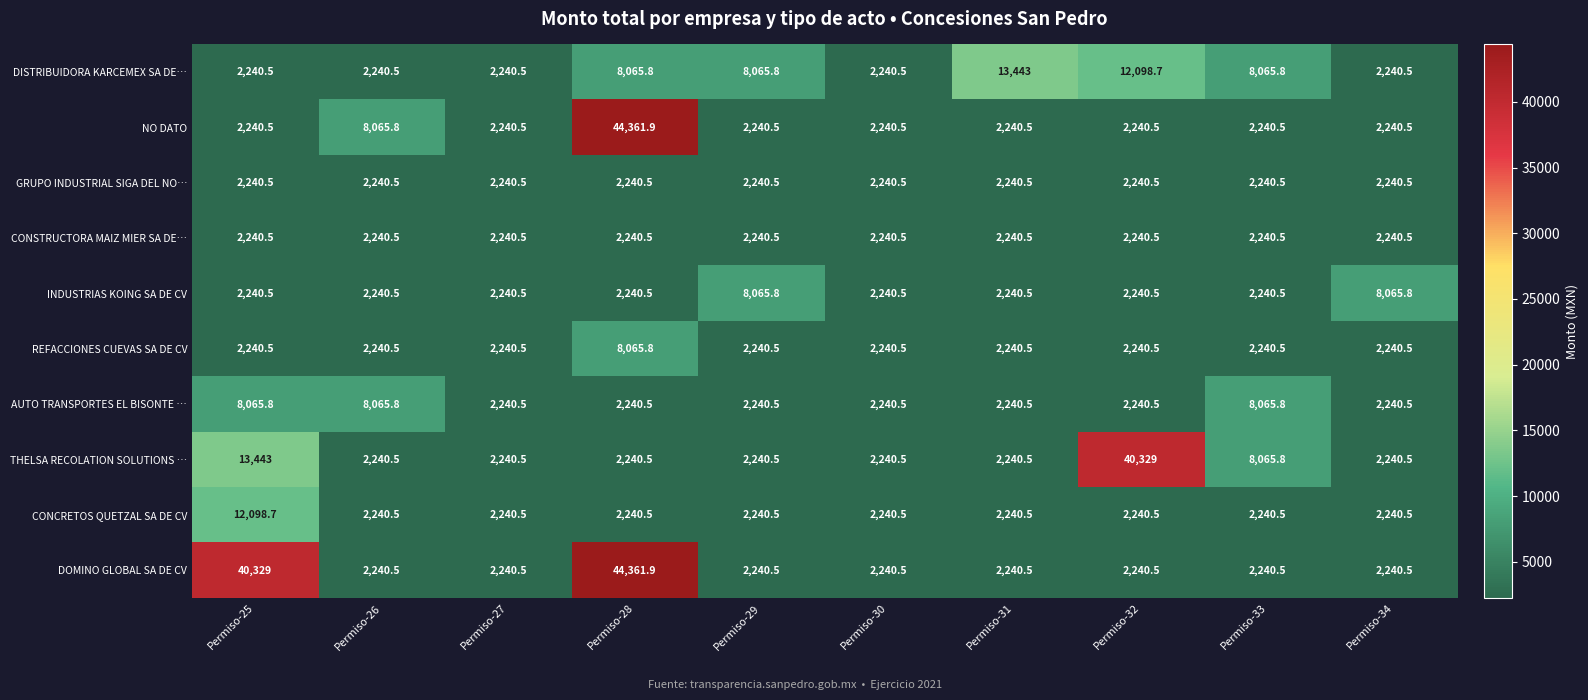

Is it true that CONSTRUCTORA MAIZ MIER SA DE… equals 3682.6 at Permiso-26?

False